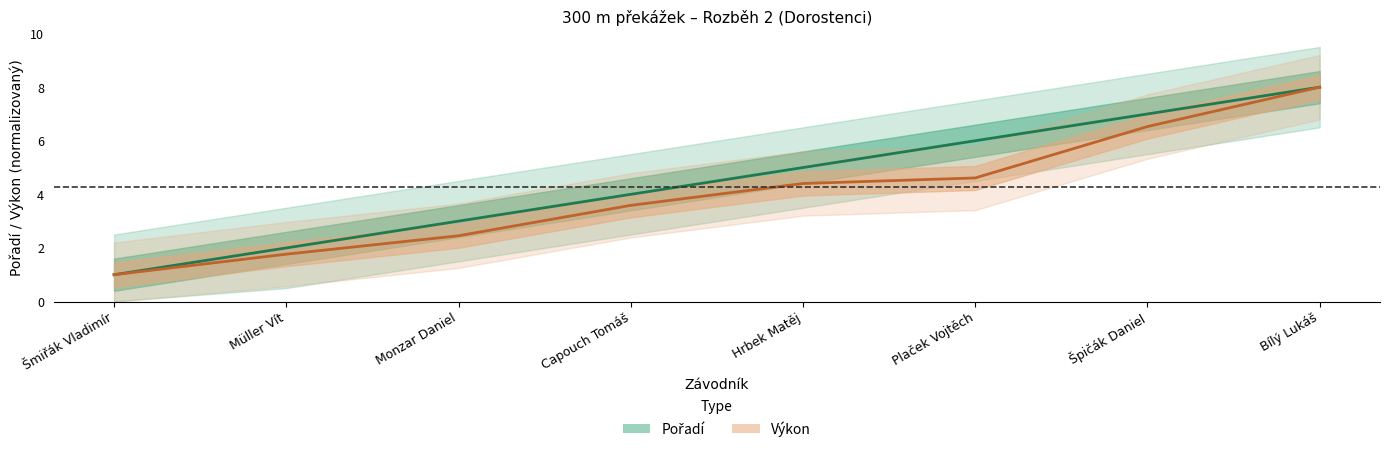

The value of Výkon (line) at Plaček Vojtěch is 4.6. True or false?

True